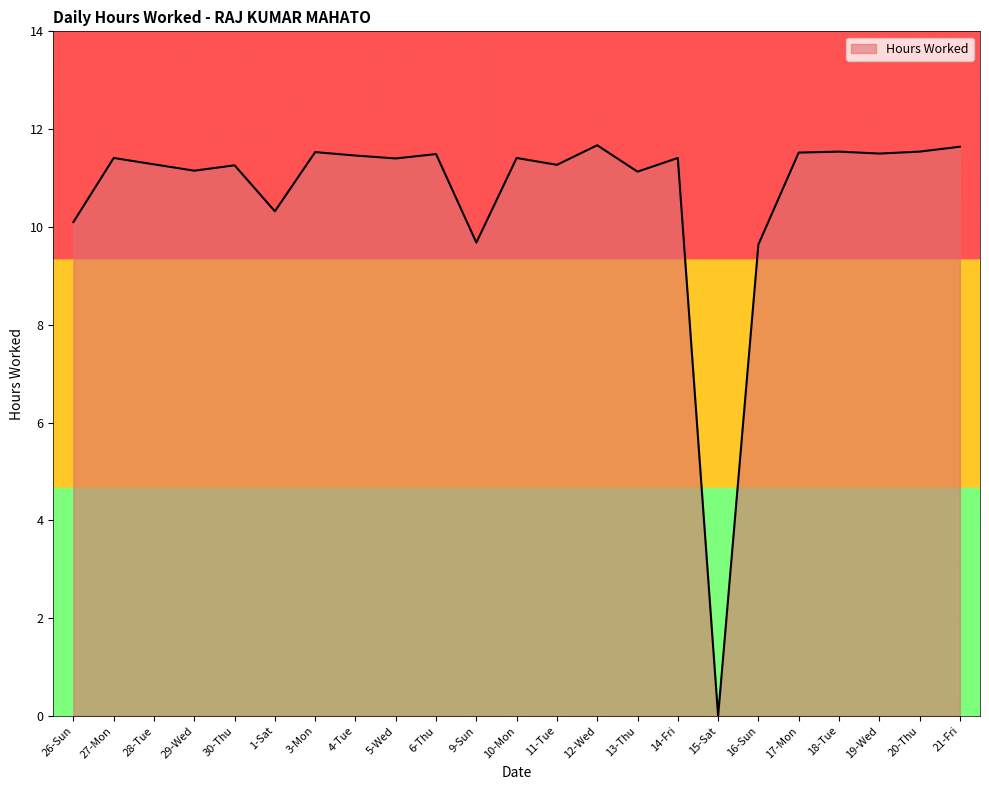

True or false: there are more than 2 points higher than both neighbors.

True